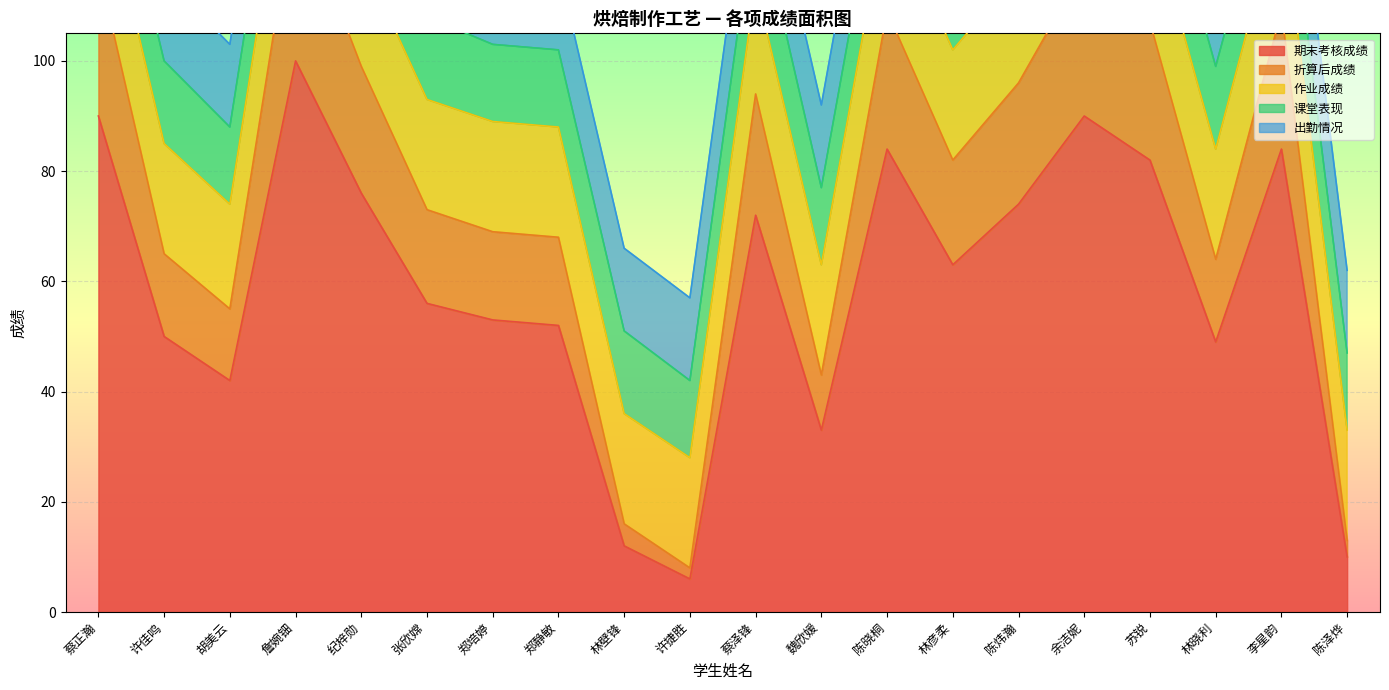

What is the difference between the 折算后成绩 values at 李星韵 and 林壁锋?

21